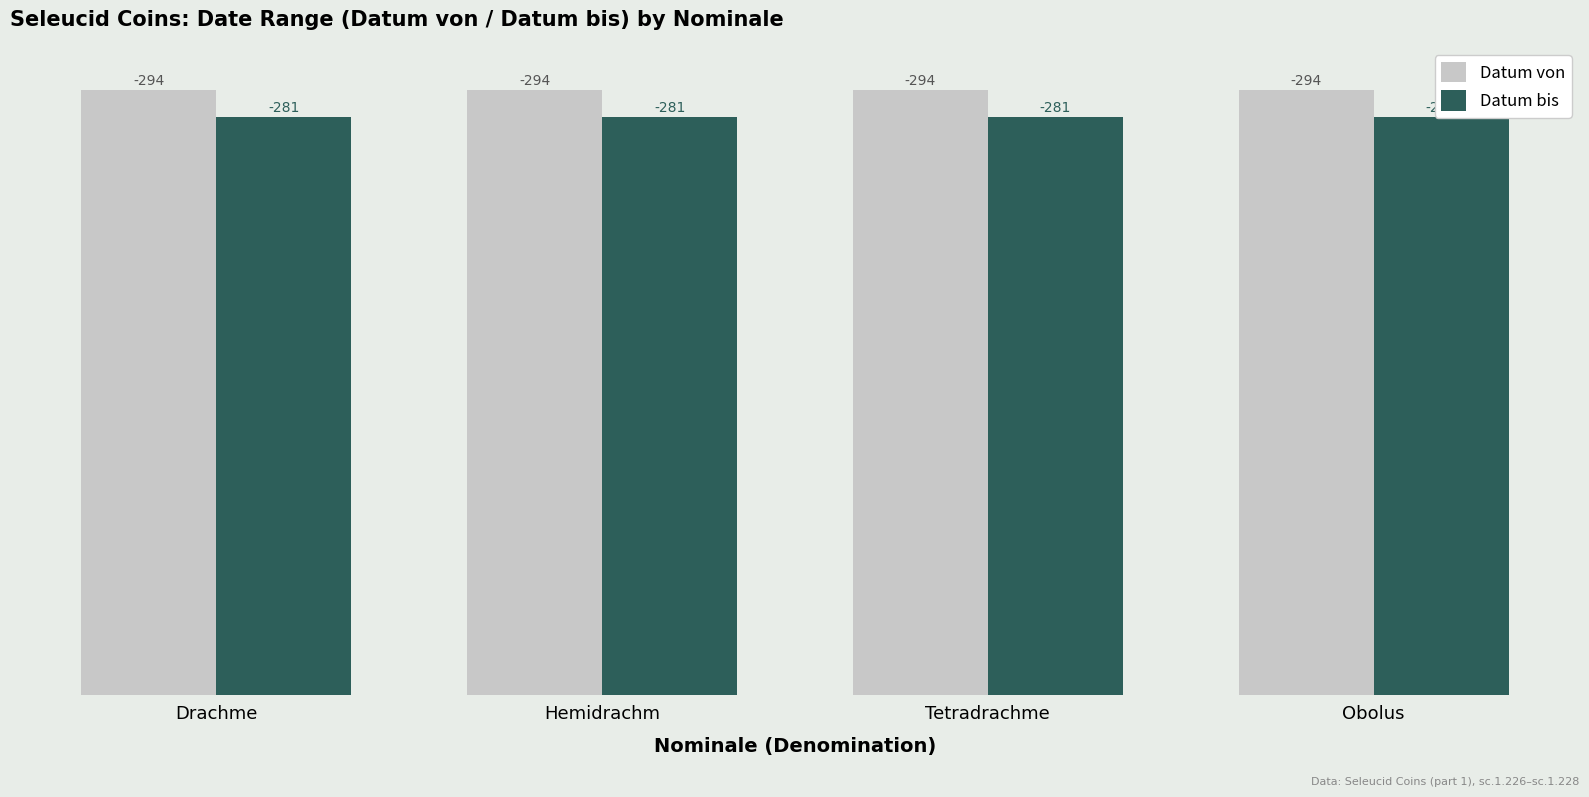

At which label is Datum von closest to 294?

Drachme